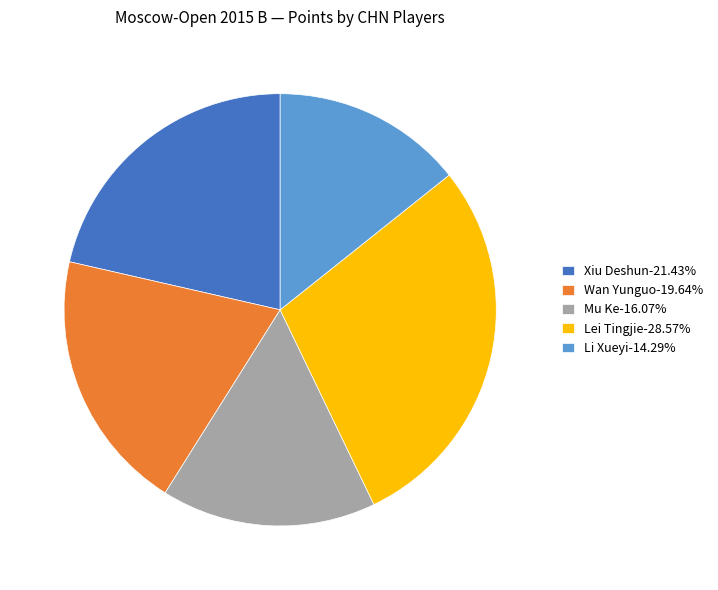

Approximately how many times larger is the value at Xiu Deshun-21.43% compared to Li Xueyi-14.29%?

1.5